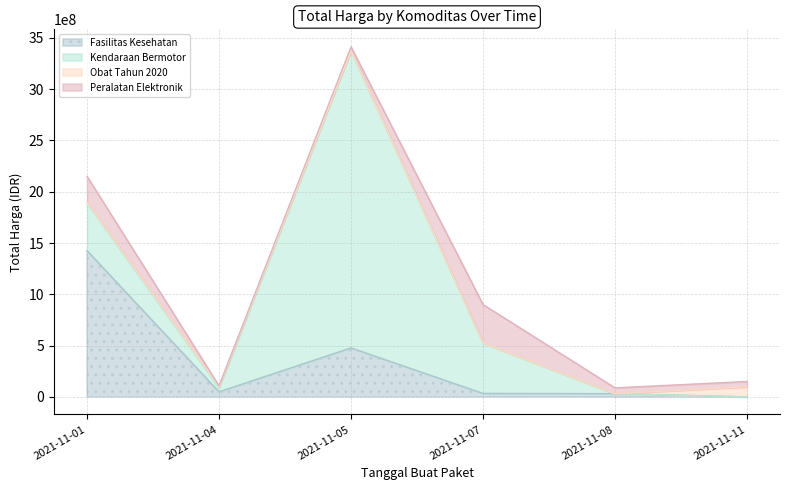

Where is the first local minimum for Peralatan Elektronik?

2021-11-04